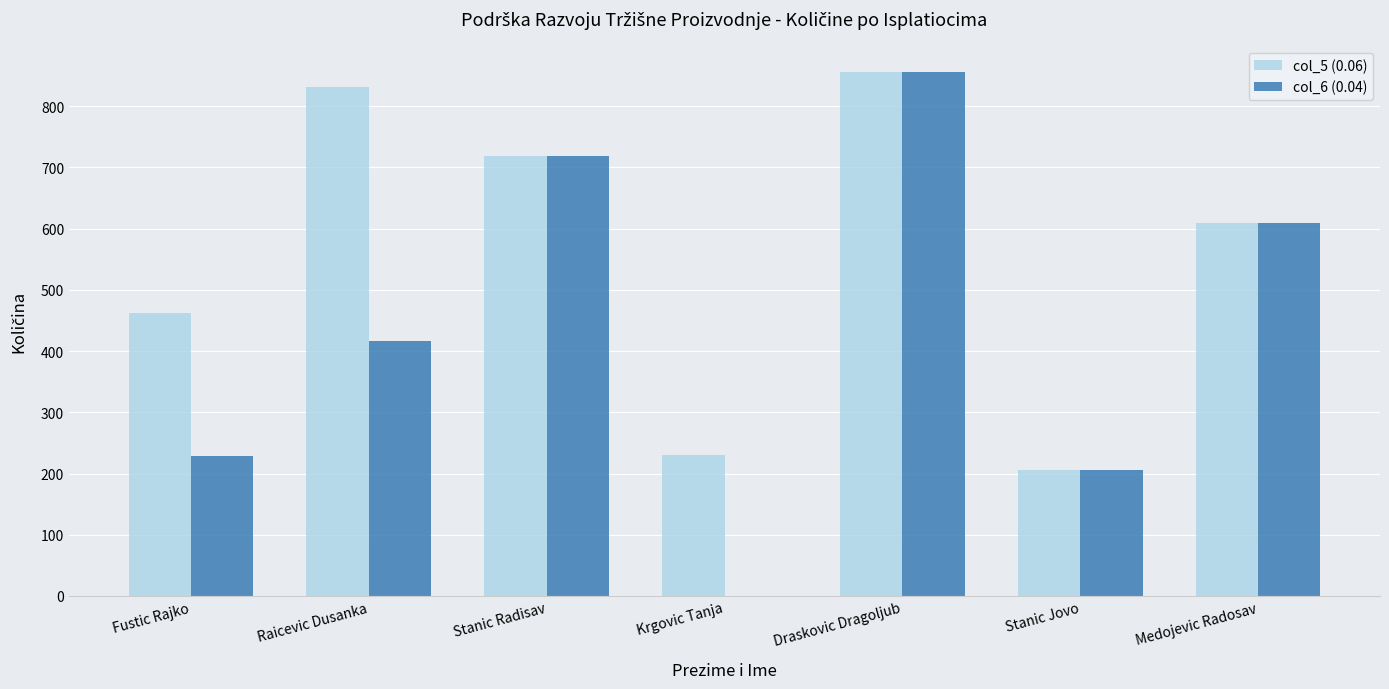

Where is col_5 (0.06) nearest to the value 530?

Fustic Rajko